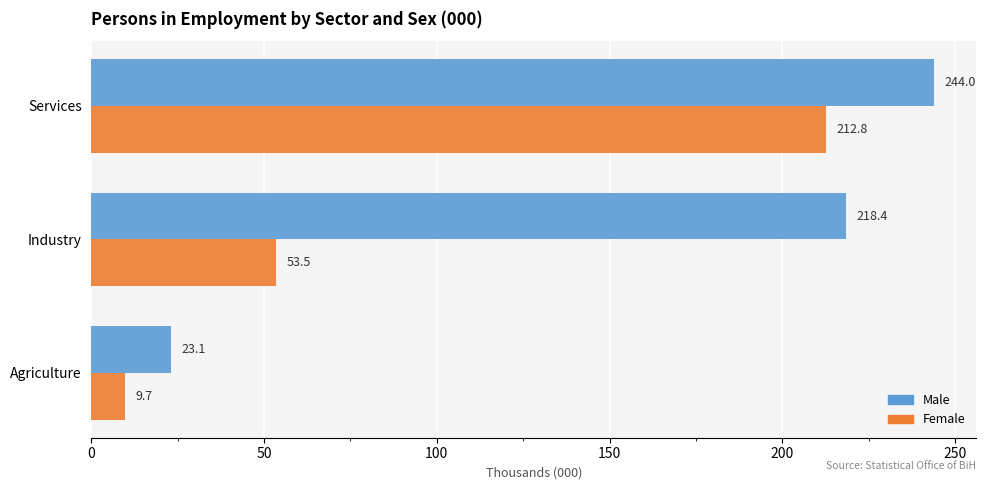

Is the value of Female at Agriculture greater than the value of Male at Industry?

No